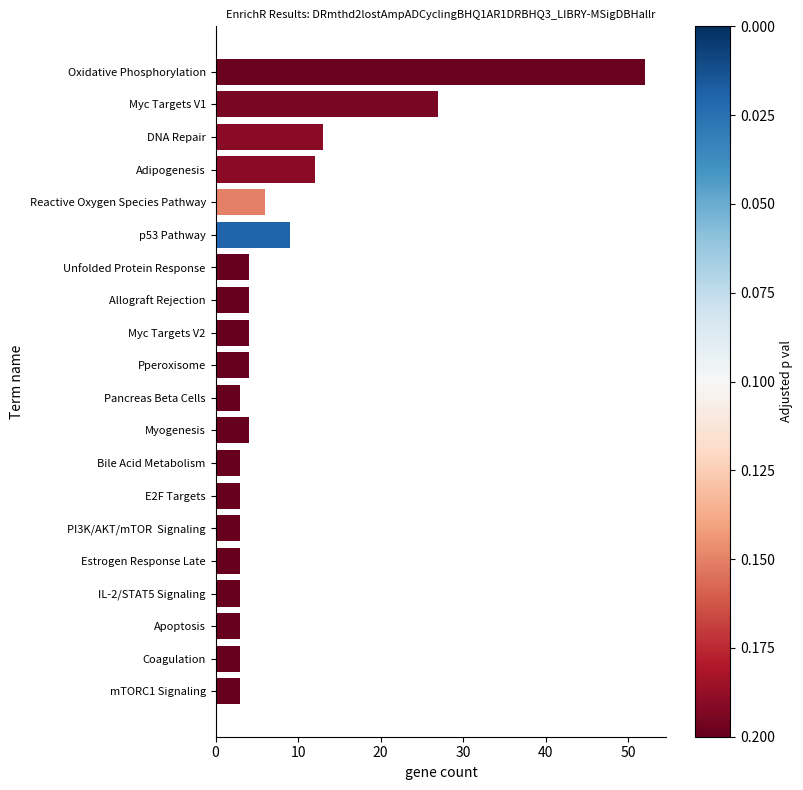

Reading bottom to top, what are all the values shown in this chart?

3	3	3	3	3	3	3	3	4	3	4	4	4	4	9	6	12	13	27	52